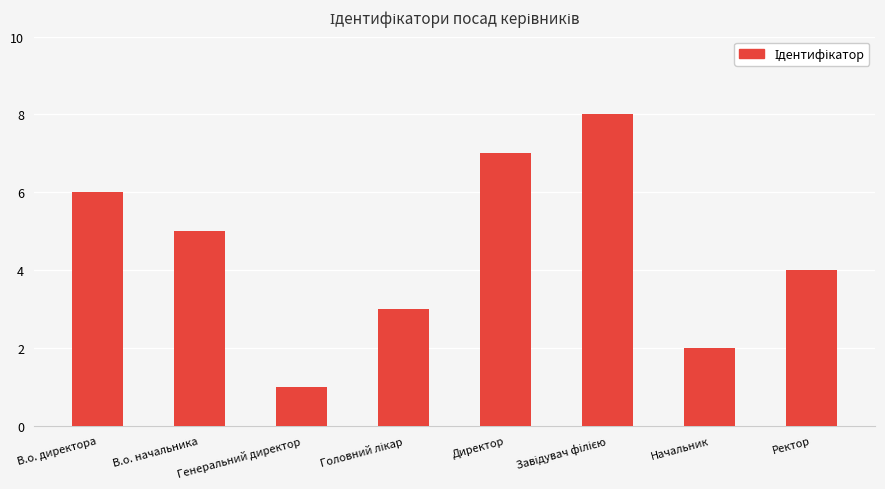

At which category does the chart reach its minimum across all series?

Генеральний директор